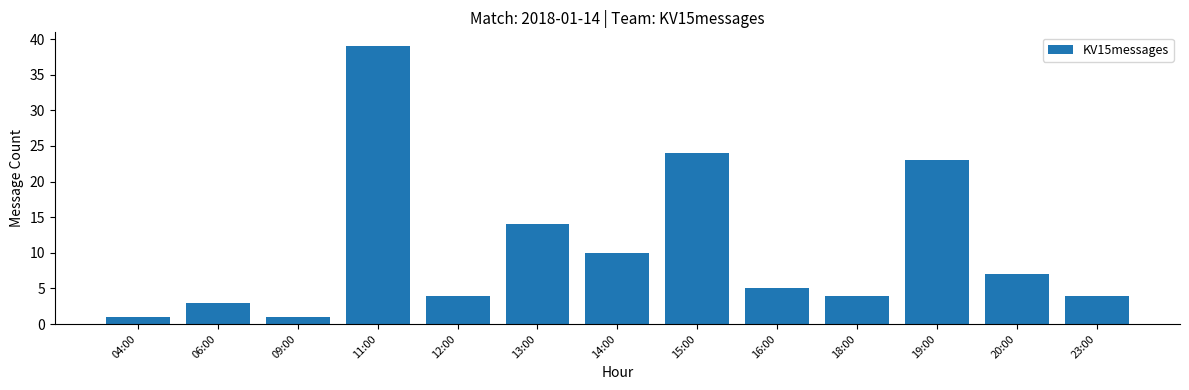

What is the difference between the second highest and second lowest values?

23